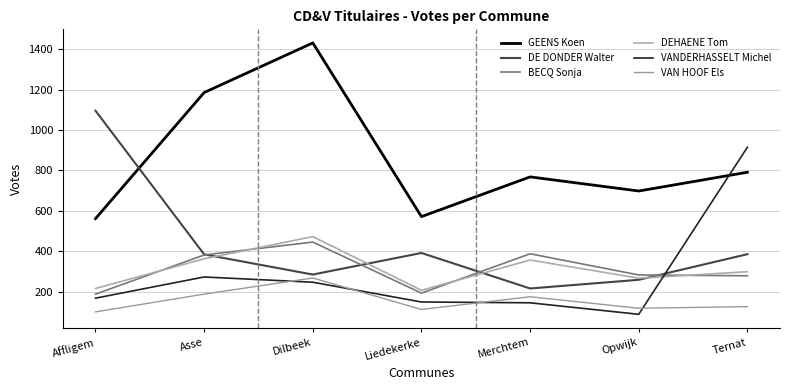

True or false: DE DONDER Walter and DEHAENE Tom intersect in this chart.

True